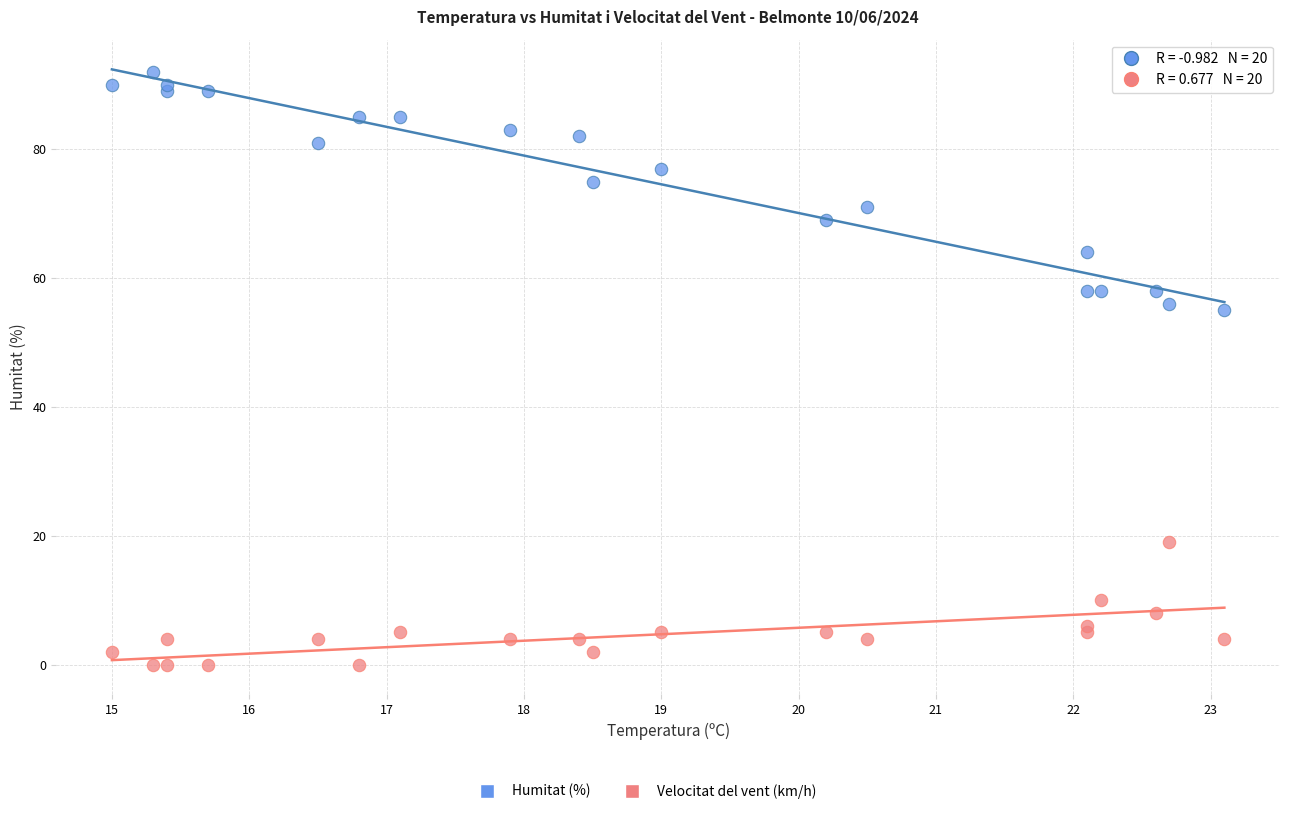

Which series has the largest Y range (max minus min)?

Humitat (%)